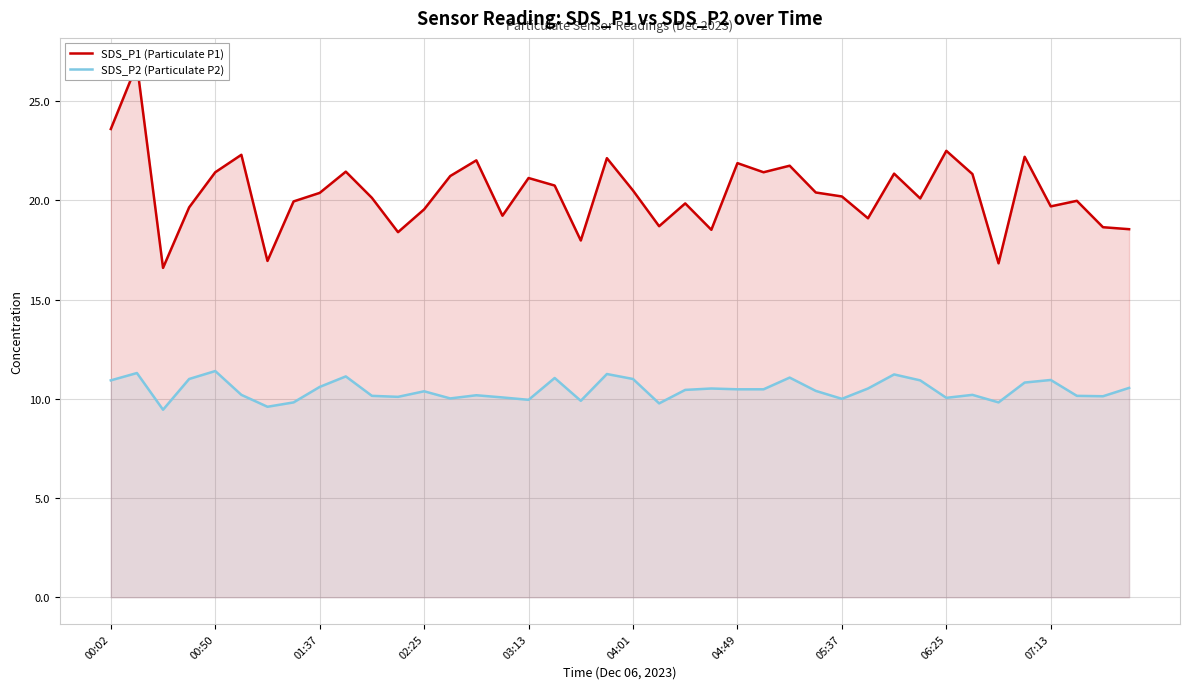

Which series has the largest total across all categories?

SDS_P1 (Particulate P1)